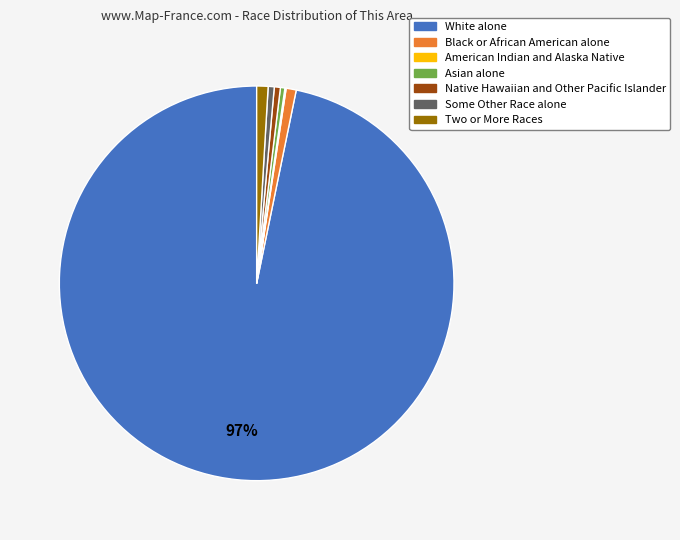

Which slice is the largest?

White alone